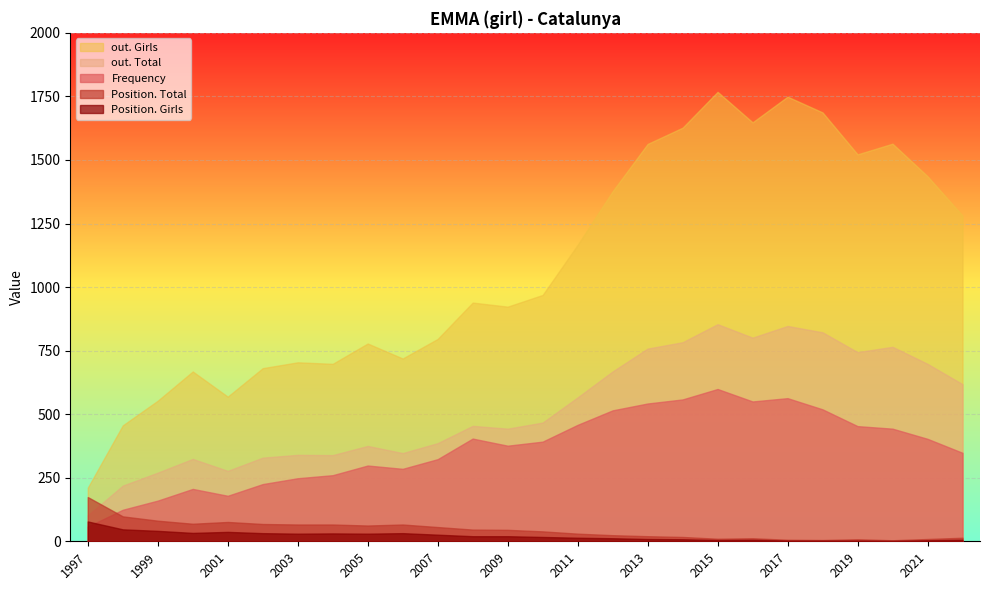

At which label does Position. Total first exceed 45?

1997